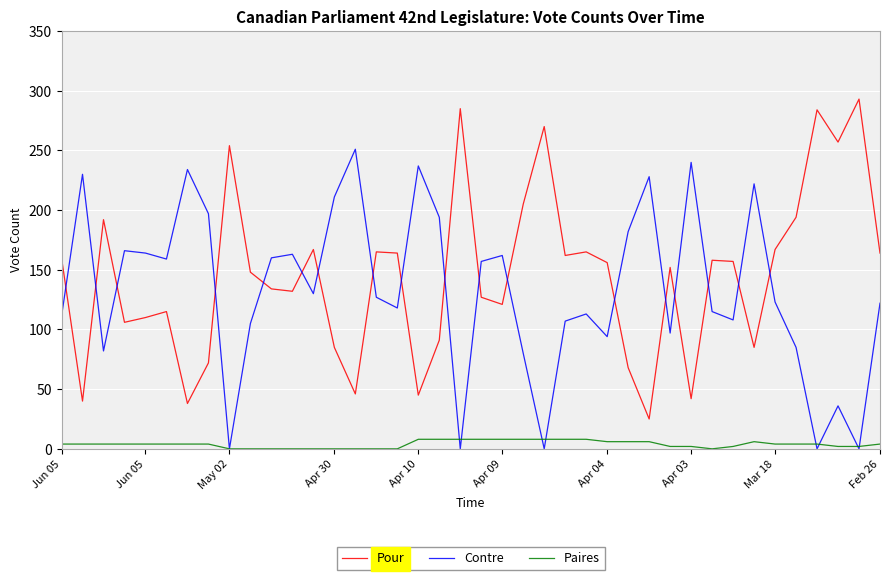

Count the Paires values in the range 2 to 6.

21